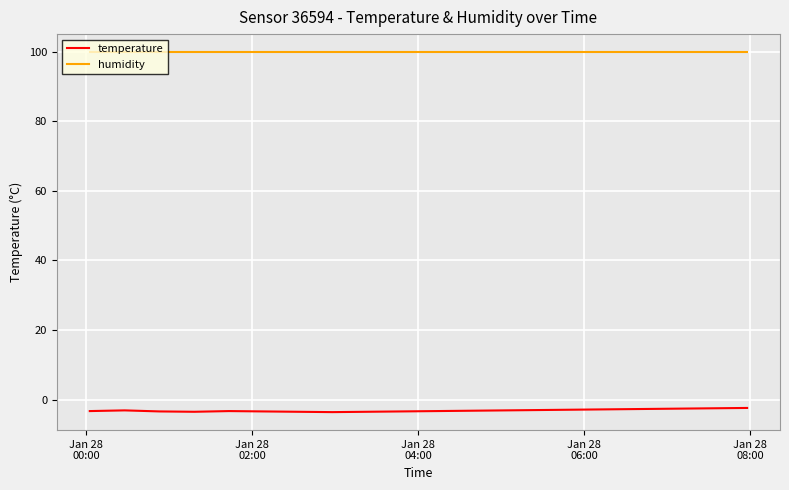

True or false: temperature and humidity cross at least once.

False